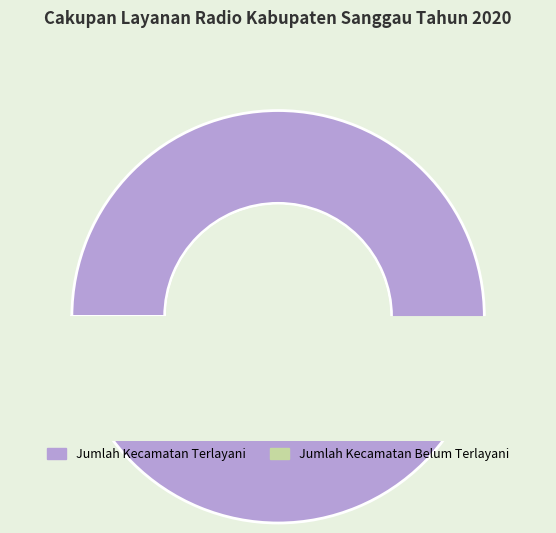

True or false: Jumlah Kecamatan Belum Terlayani accounts for 12% of the total.

False